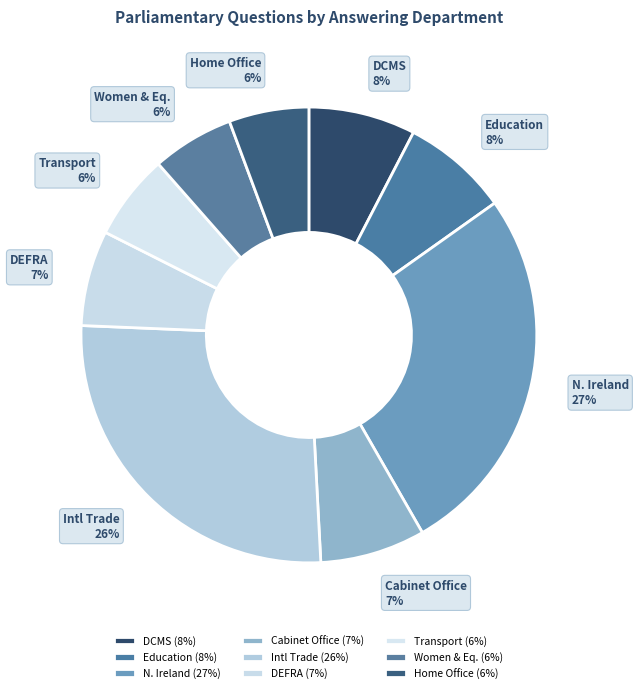

To the nearest percent, what percentage of the pie is Cabinet Office?

7%